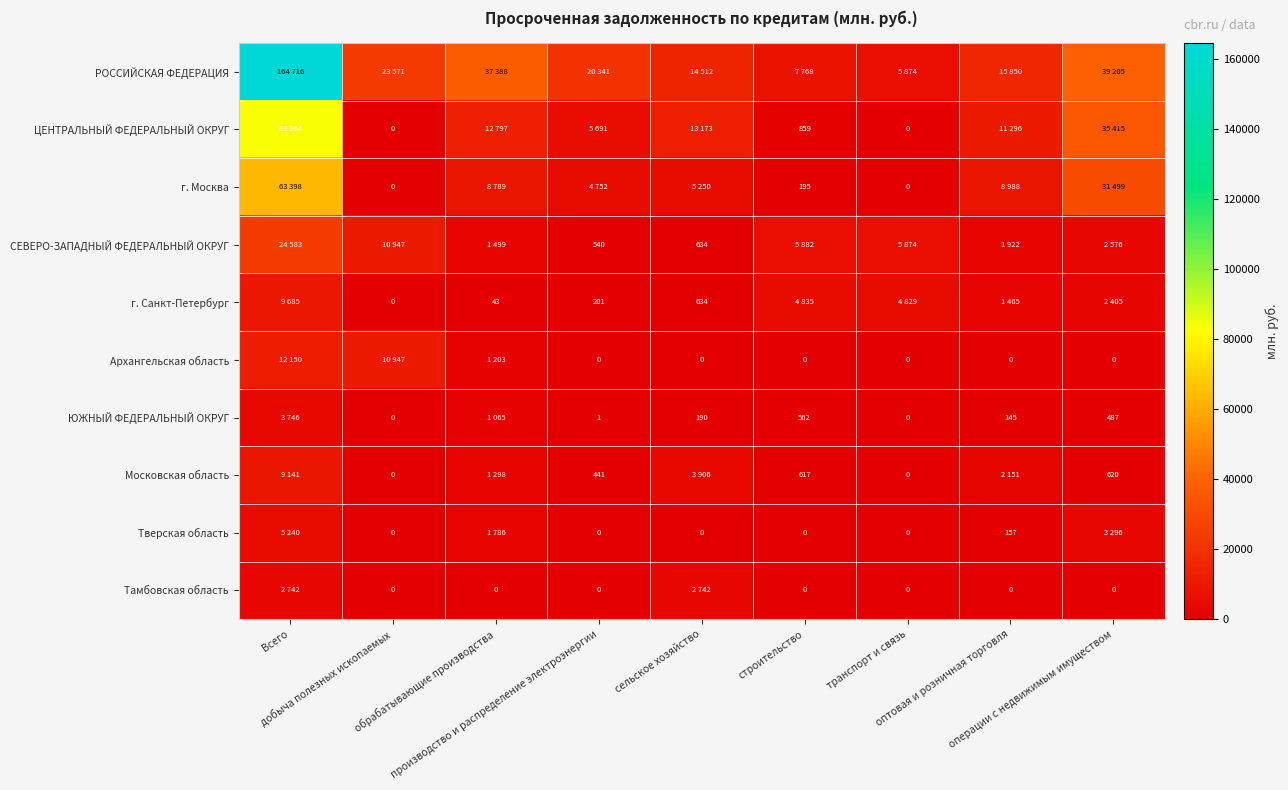

At which category is the sum across all series the highest?

Всего